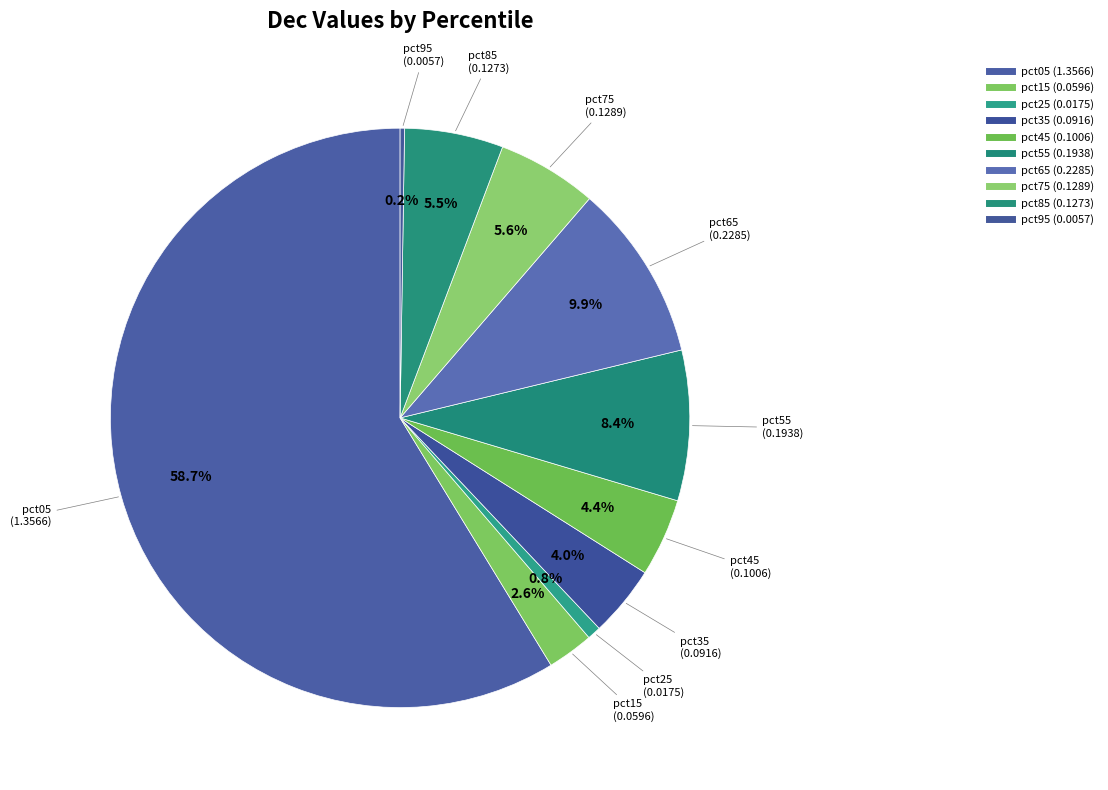

How many slices are in this pie chart?

10